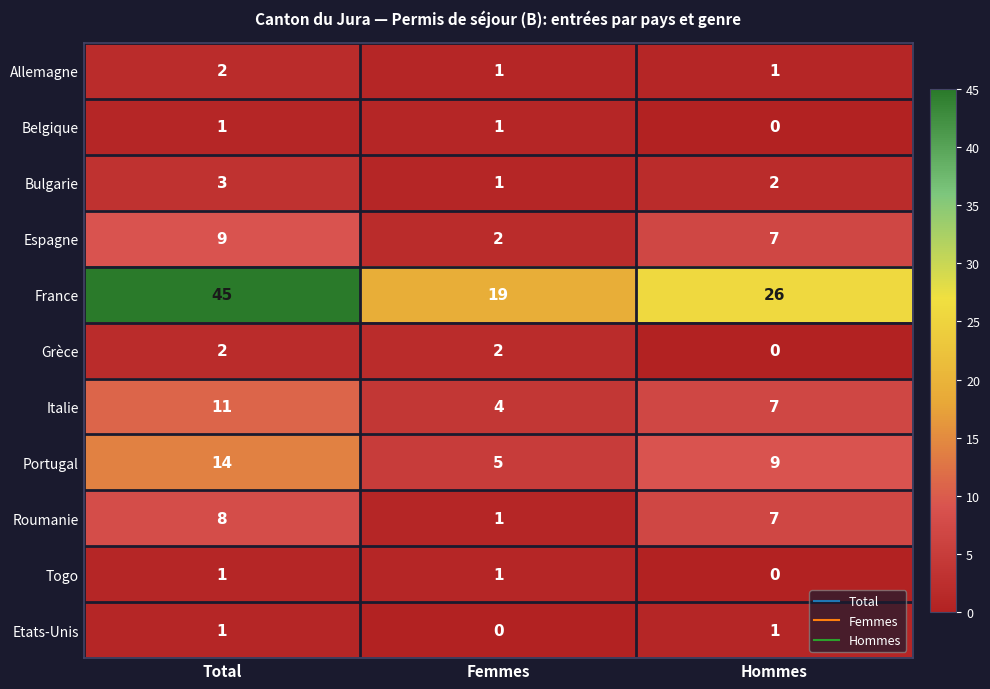

List the labels in order of France value, largest first.

Total, Hommes, Femmes